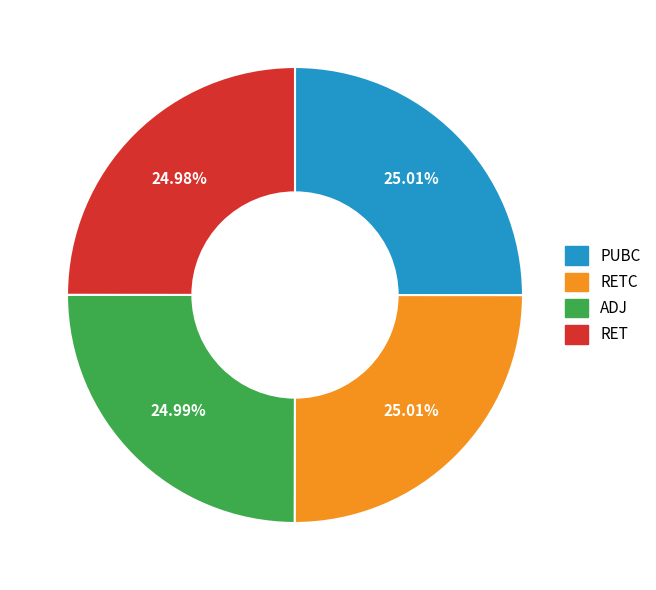

Is there a majority slice in this chart?

No